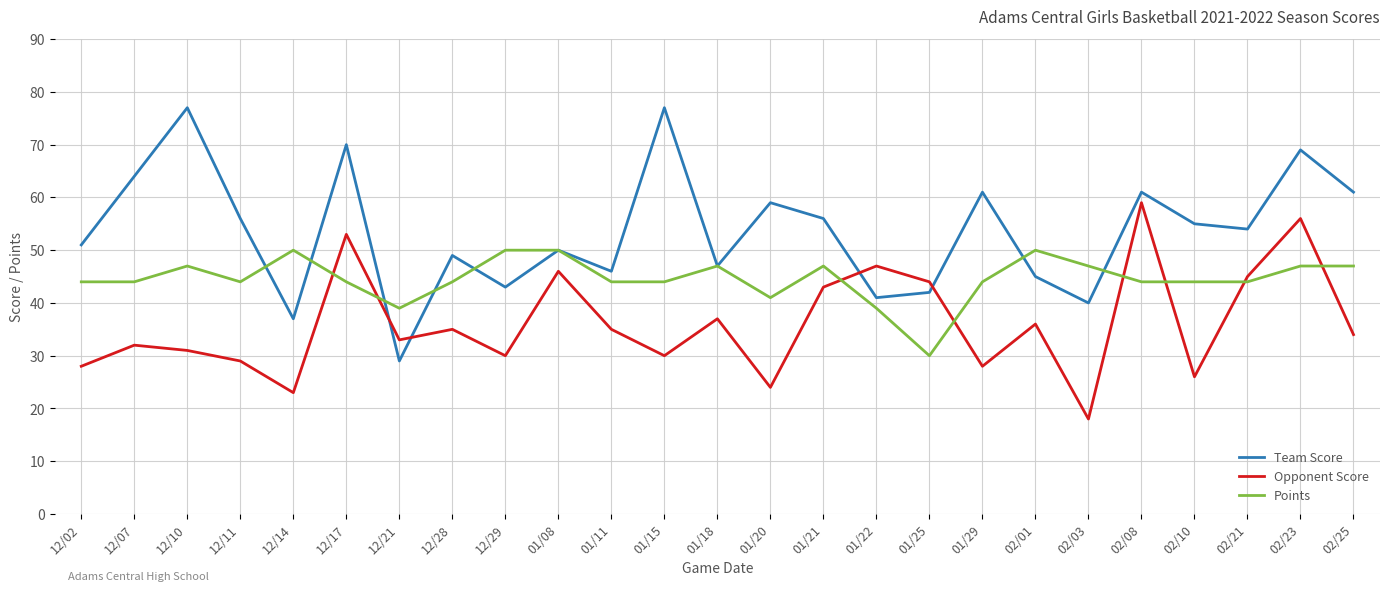

Between which two adjacent categories do Opponent Score and Team Score first intersect?

12/17 and 12/21